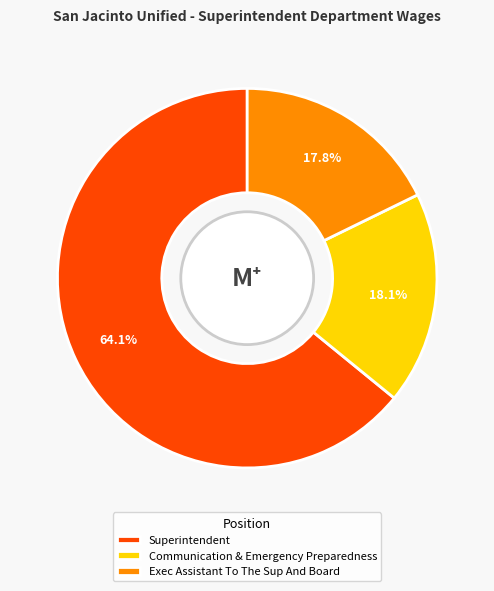

What portion of the pie excludes Exec Assistant To The Sup And Board?

82.2%